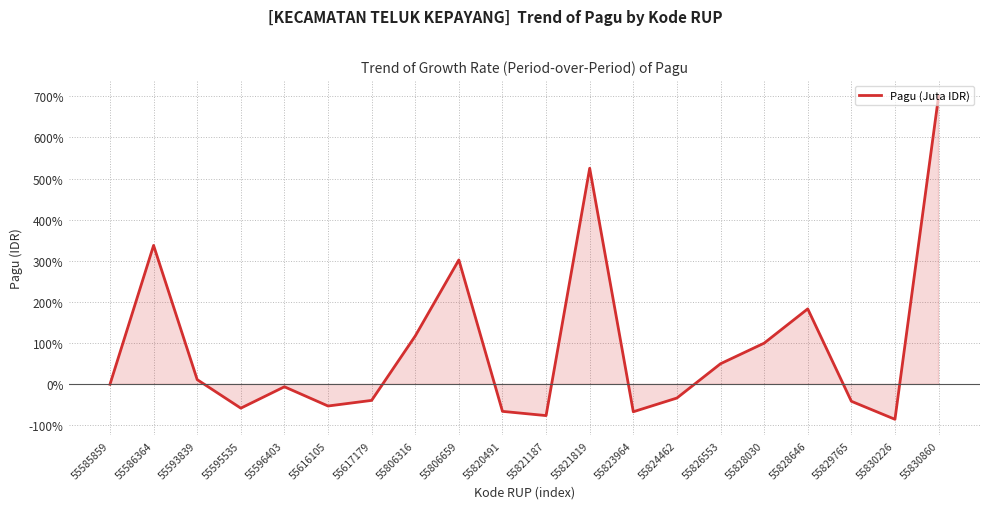

The value at 55830226 is -32.7. True or false?

False